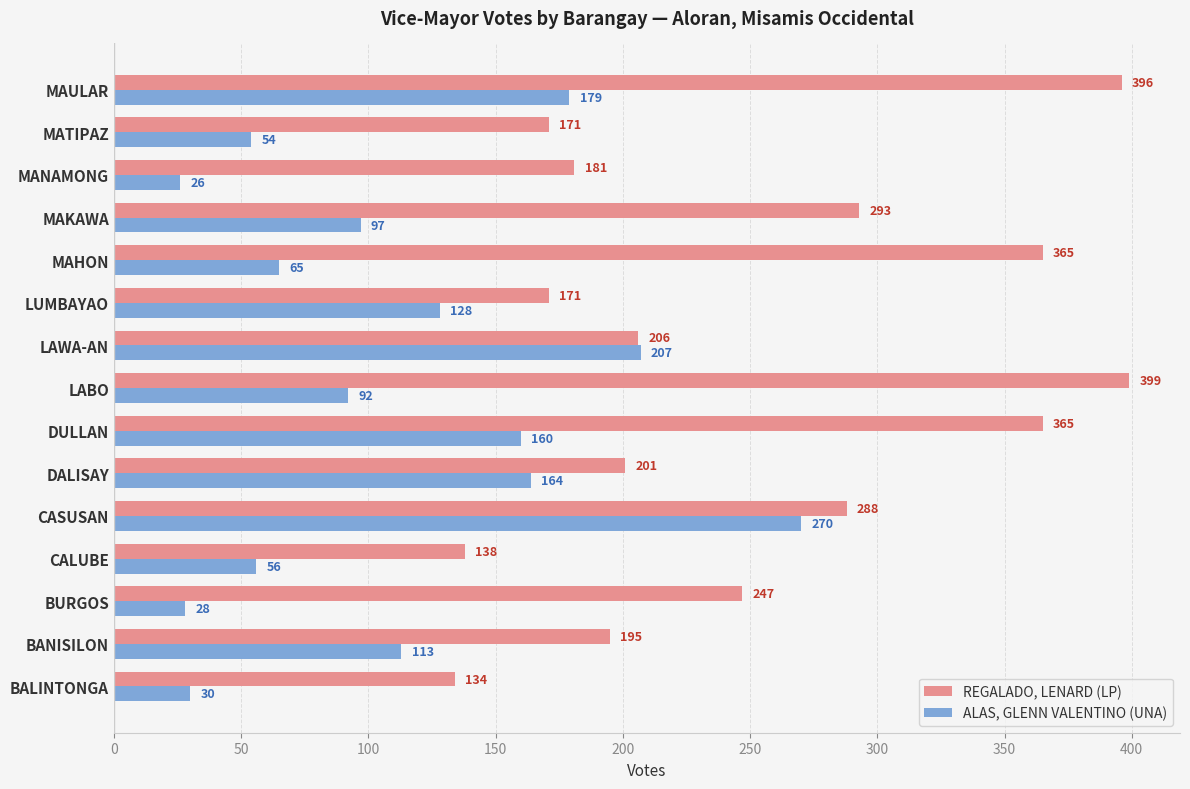

Which series has the largest total across all categories?

REGALADO, LENARD (LP)